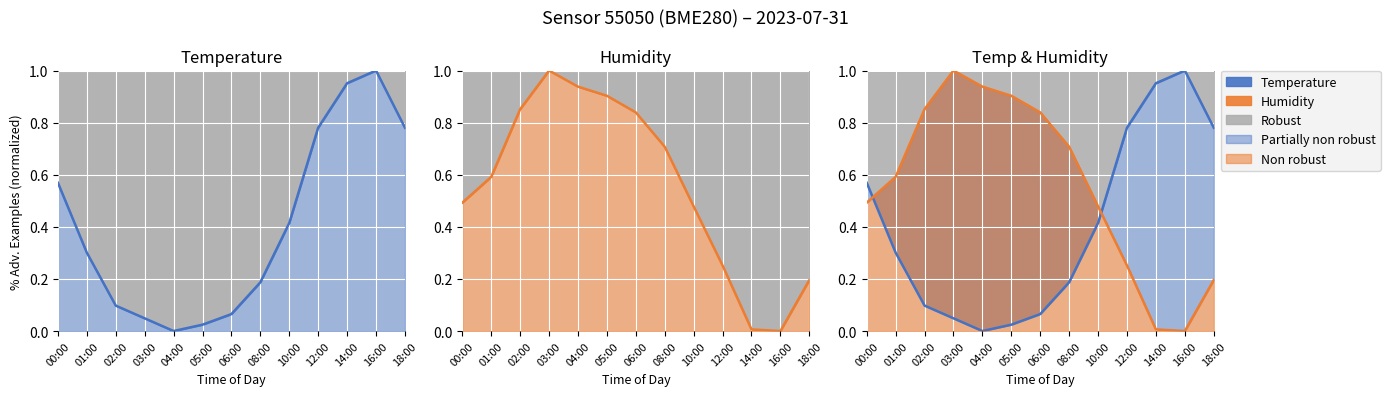

The value of Temperature at 05:00 is 0.0. True or false?

True